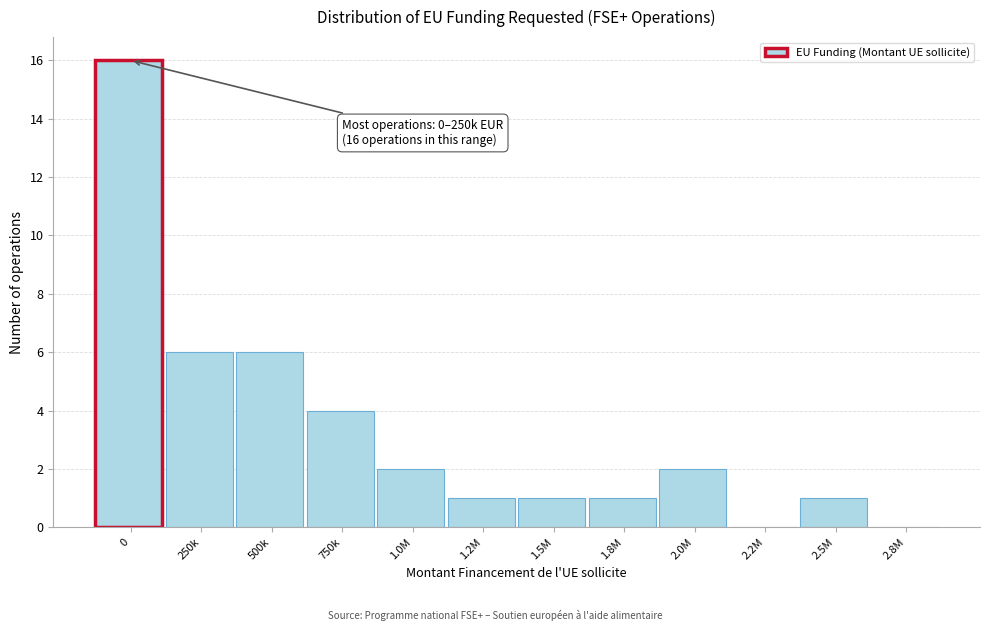

Reading right to left, list all the values displayed in this chart.

2.8M=0	2.5M=1	2.2M=0	2.0M=2	1.8M=1	1.5M=1	1.2M=1	1.0M=2	750k=4	500k=6	250k=6	0=16